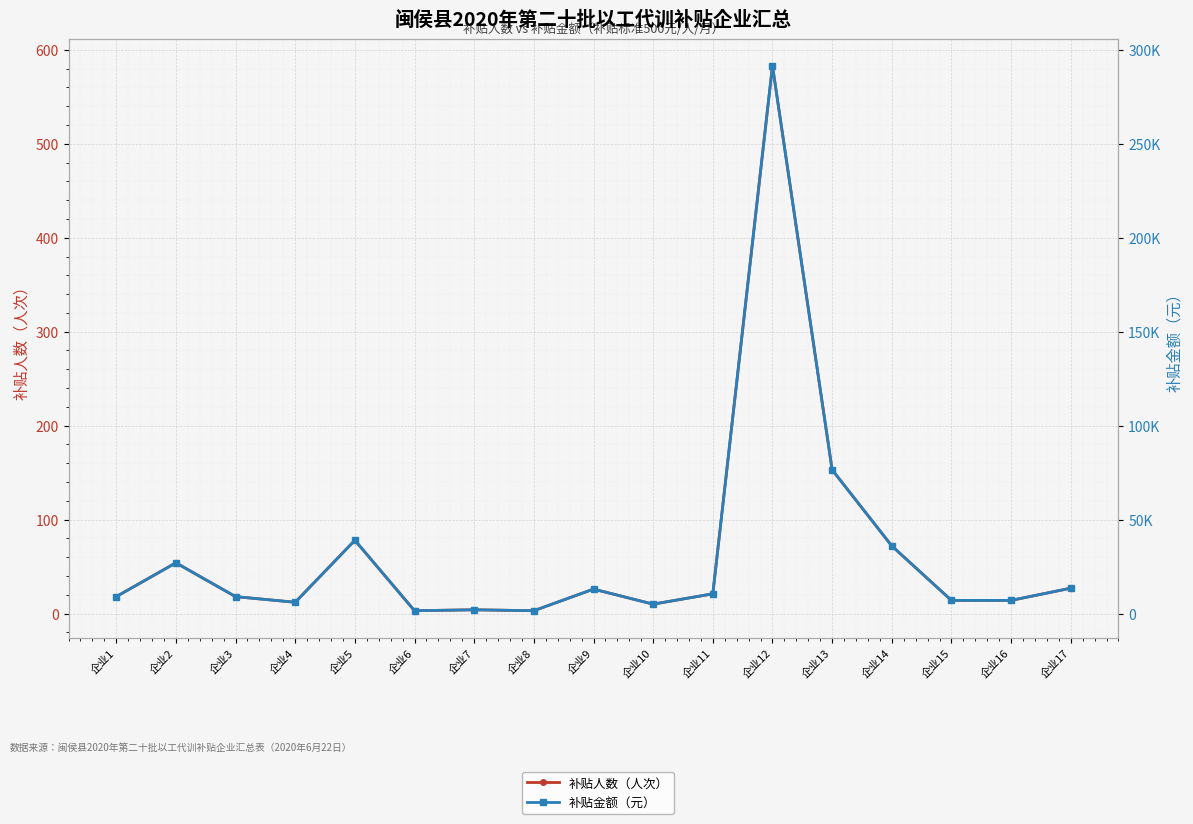

At which category does the chart reach its minimum across all series?

企业6